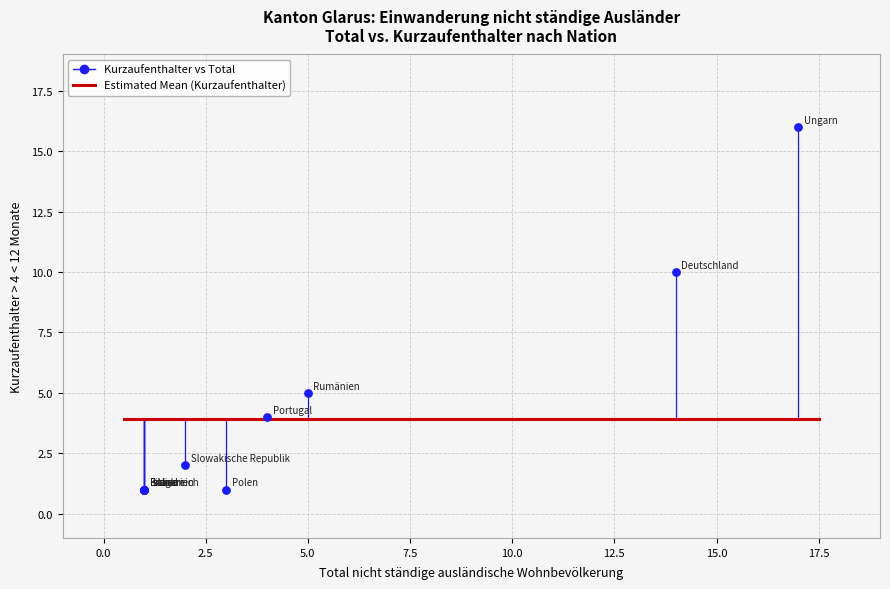

What Y value in the scatter plot is closest to 8?

10